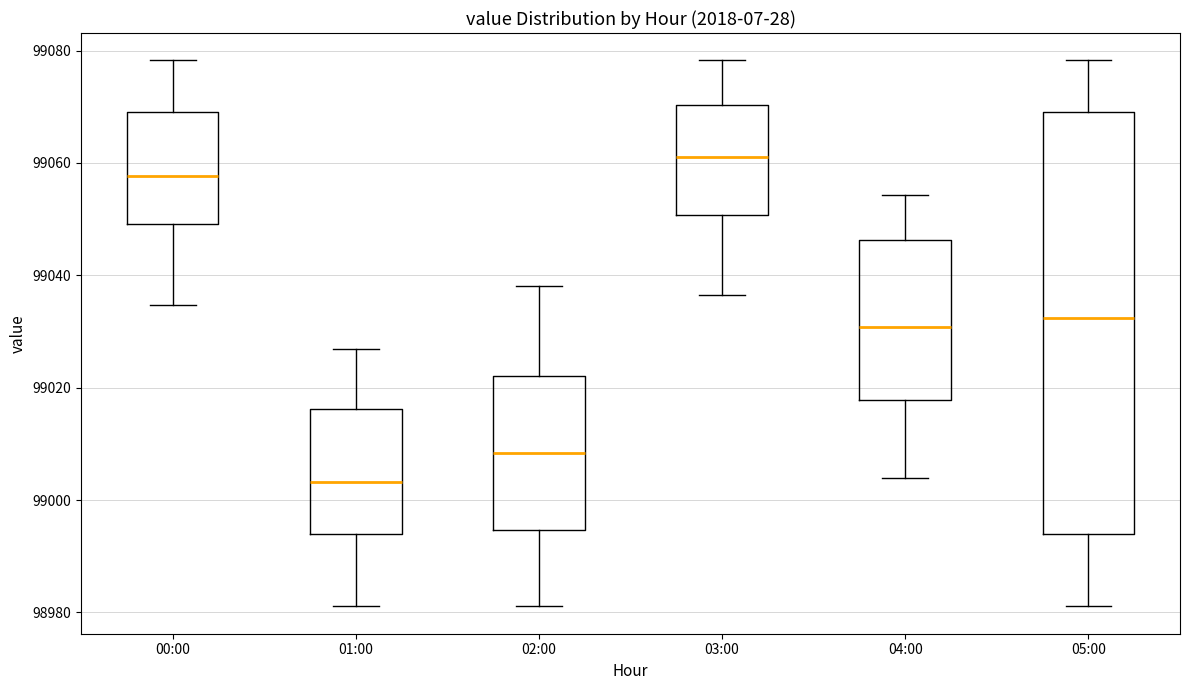

Where is the lower edge of the box for 05:00 on the y-axis? The values are not printed on the chart, so give them approximately, as read against the axis.

98994